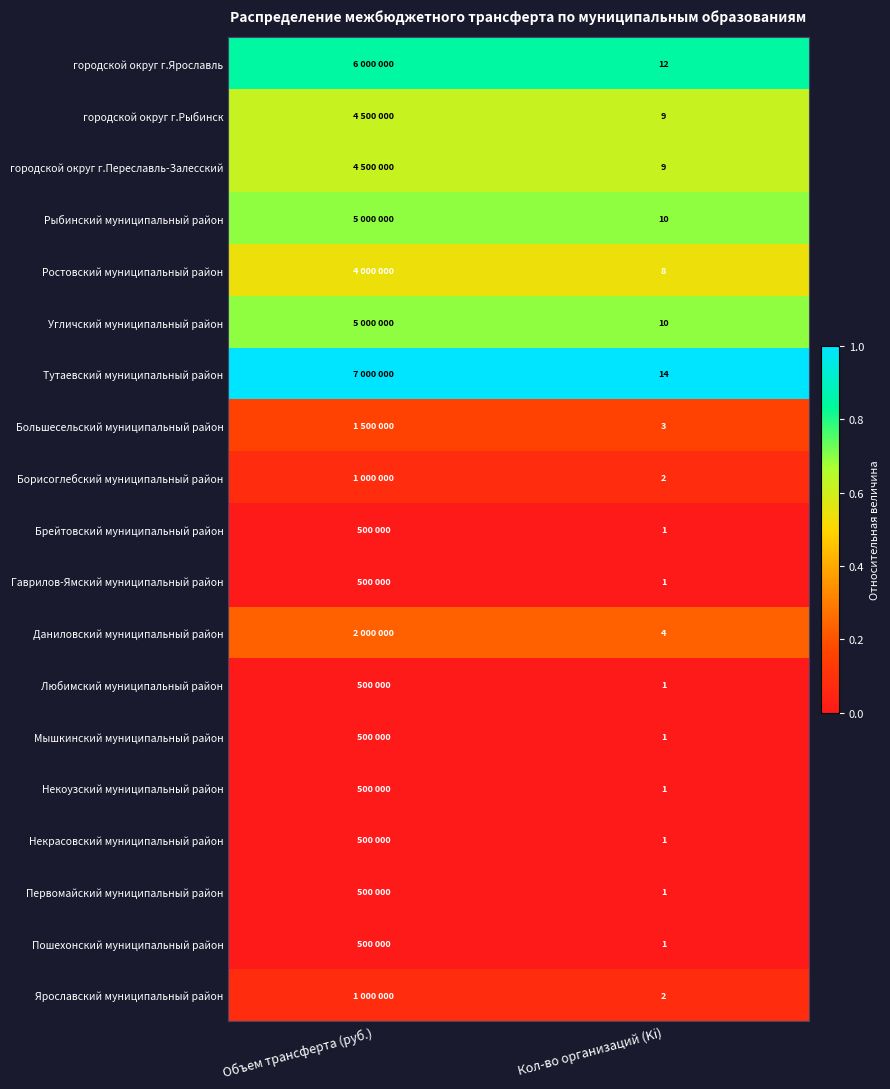

Count the number of data series in this chart.

19